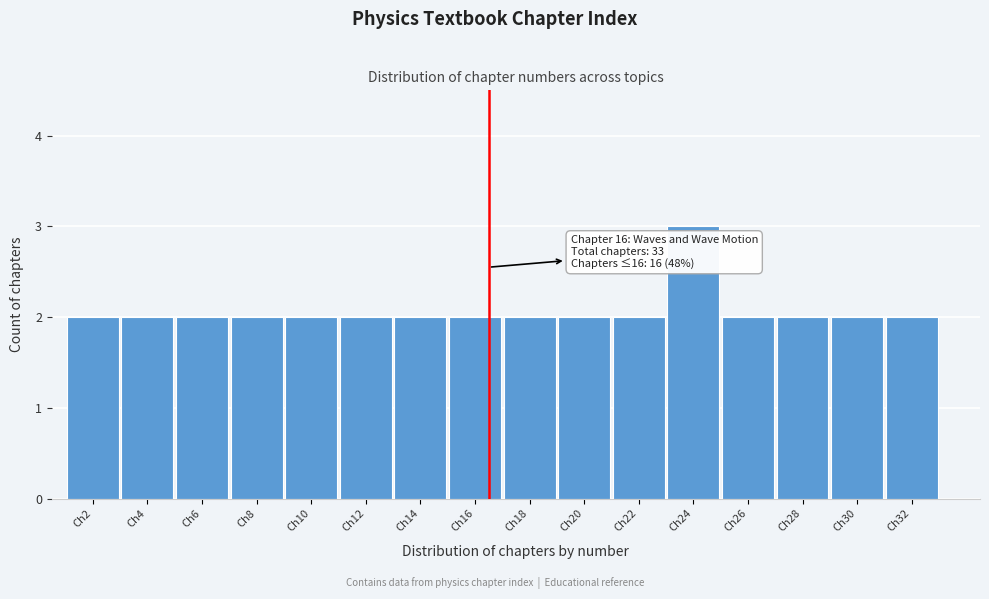

Reading right to left, list all the values displayed in this chart.

Ch32=2	Ch30=2	Ch28=2	Ch26=2	Ch24=3	Ch22=2	Ch20=2	Ch18=2	Ch16=2	Ch14=2	Ch12=2	Ch10=2	Ch8=2	Ch6=2	Ch4=2	Ch2=2